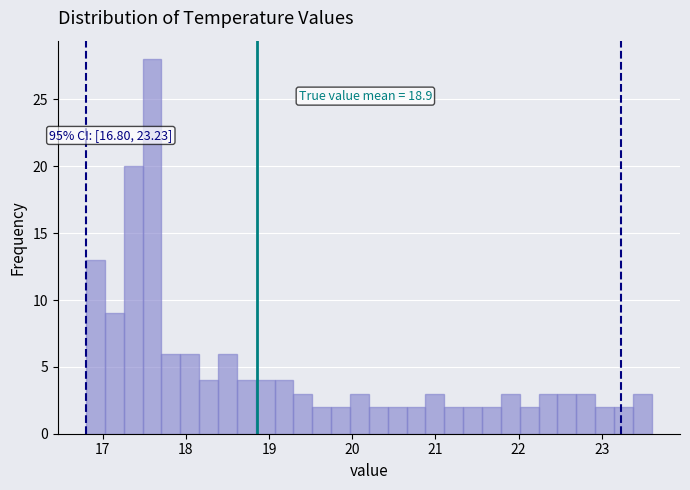

Read against the x-axis, roughly where is the centre of the tallest bar?

17.6